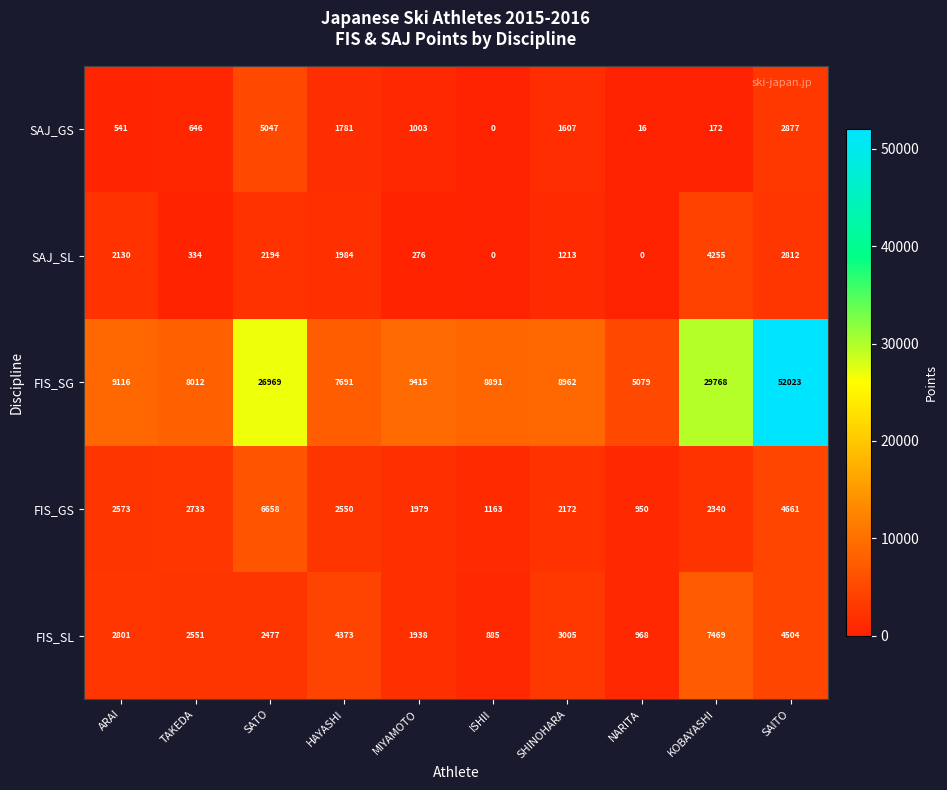

Count the number of categories in the chart.

10